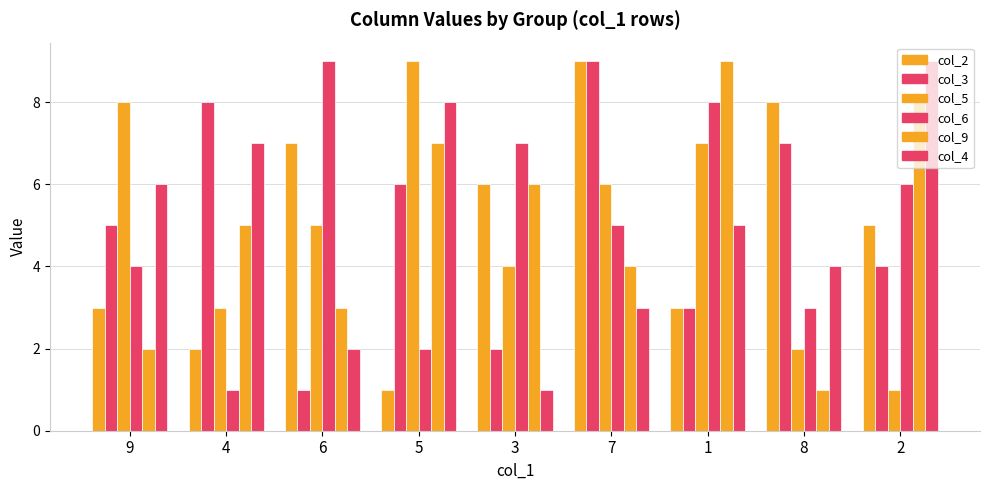

Reading left to right, what are all the values shown in this chart?

col_2: 3	2	7	1	6	9	3	8	5
col_3: 5	8	1	6	2	9	3	7	4
col_5: 8	3	5	9	4	6	7	2	1
col_6: 4	1	9	2	7	5	8	3	6
col_9: 2	5	3	7	6	4	9	1	8
col_4: 6	7	2	8	1	3	5	4	9